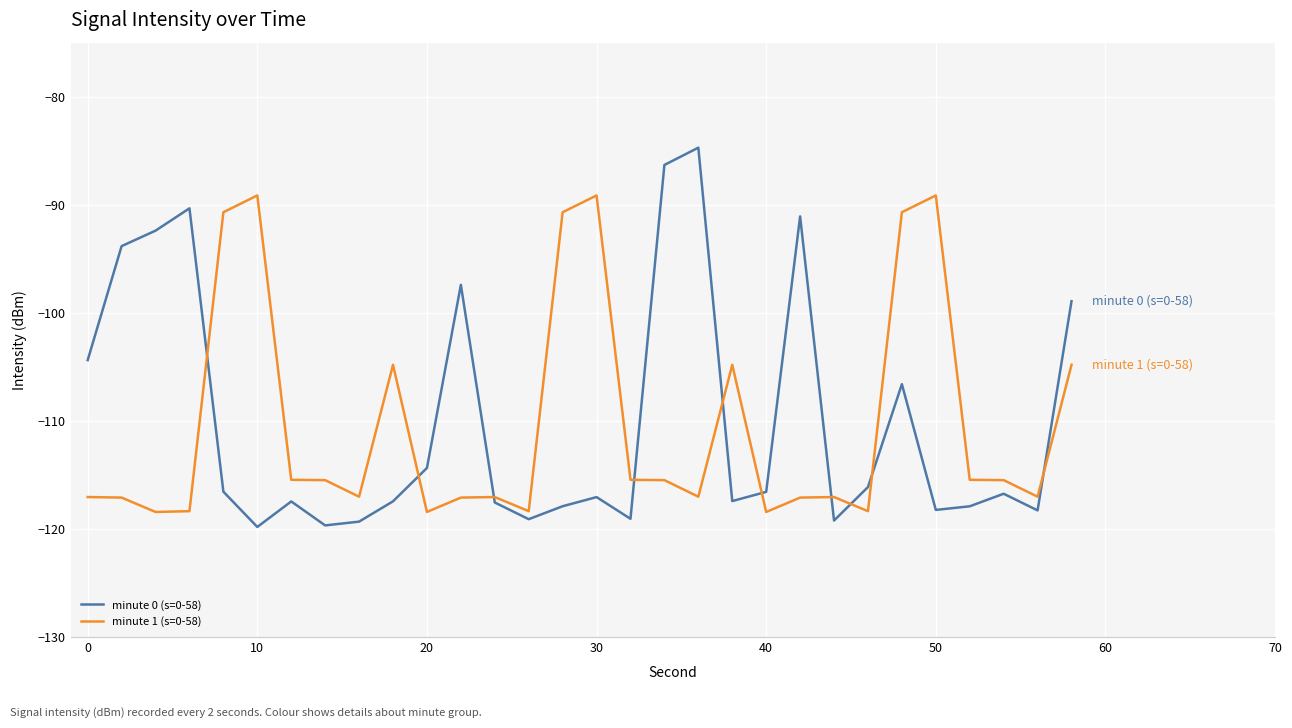

How many intersections are there between minute 1 (s=0-58) and minute 0 (s=0-58)?

10